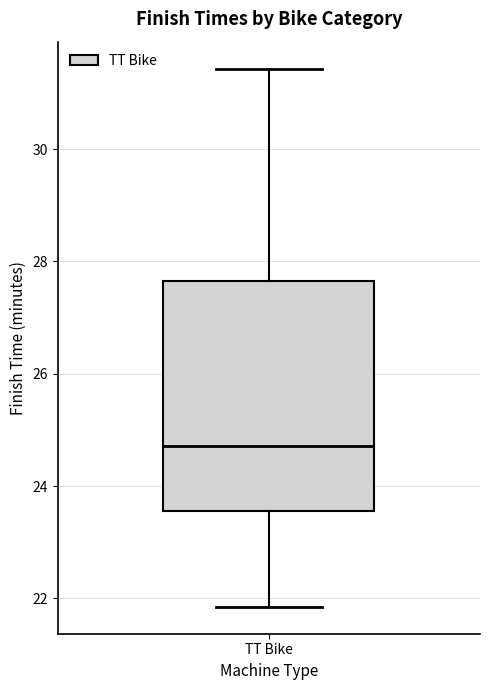

Where does the lower whisker of the box for TT Bike end on the y-axis? The values are not printed on the chart, so give them approximately, as read against the axis.

21.8